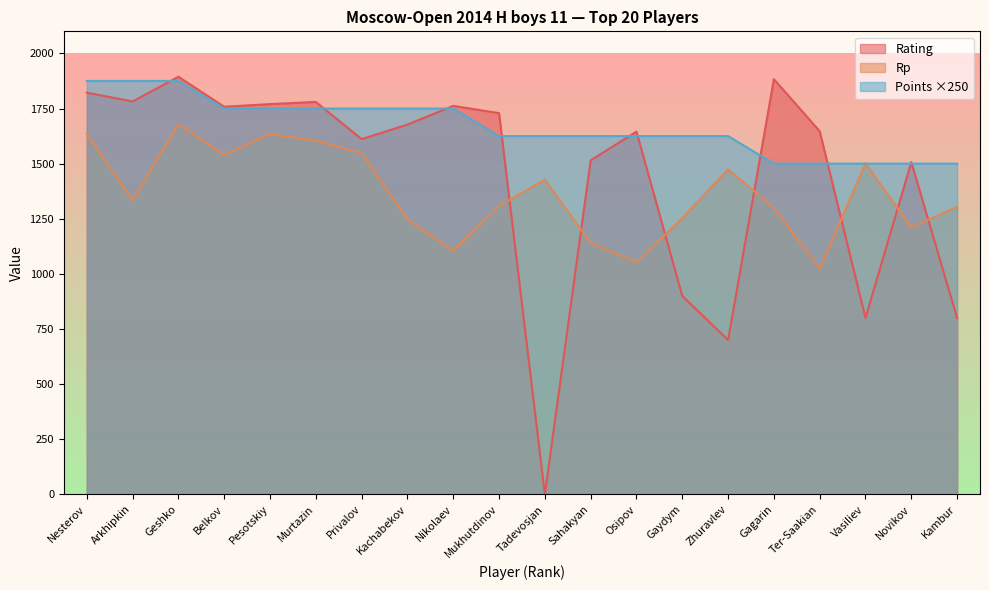

True or false: Rp has a value of 1903 at Arkhipkin.

False